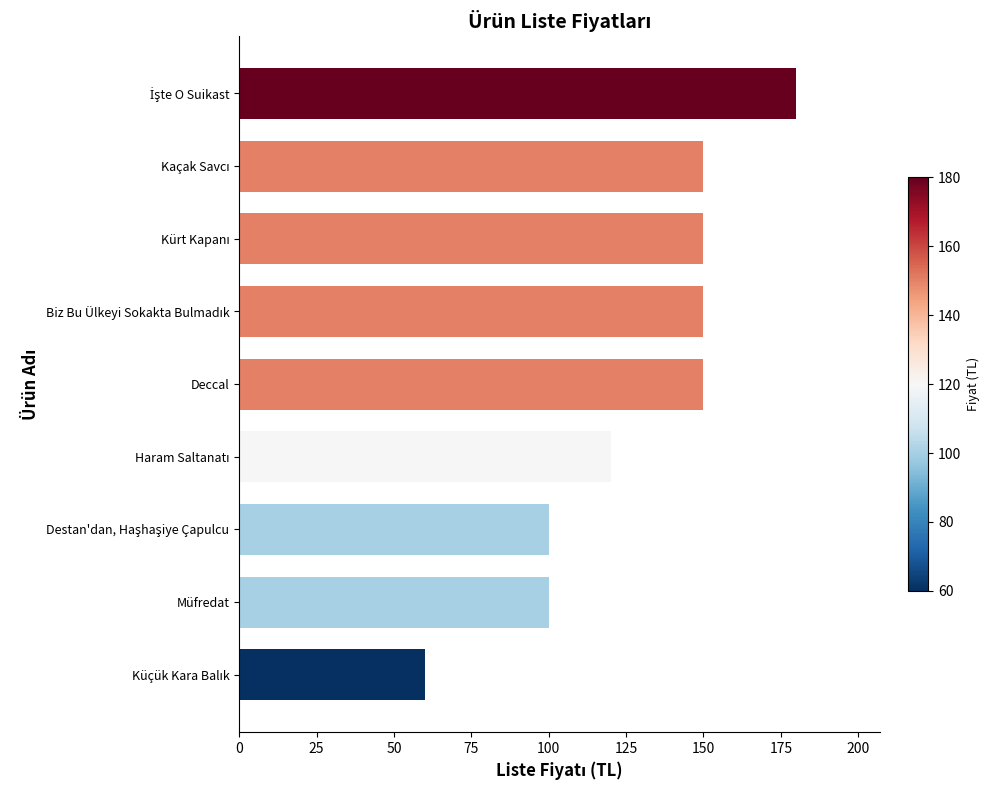

Does the chart contain any negative values?

No